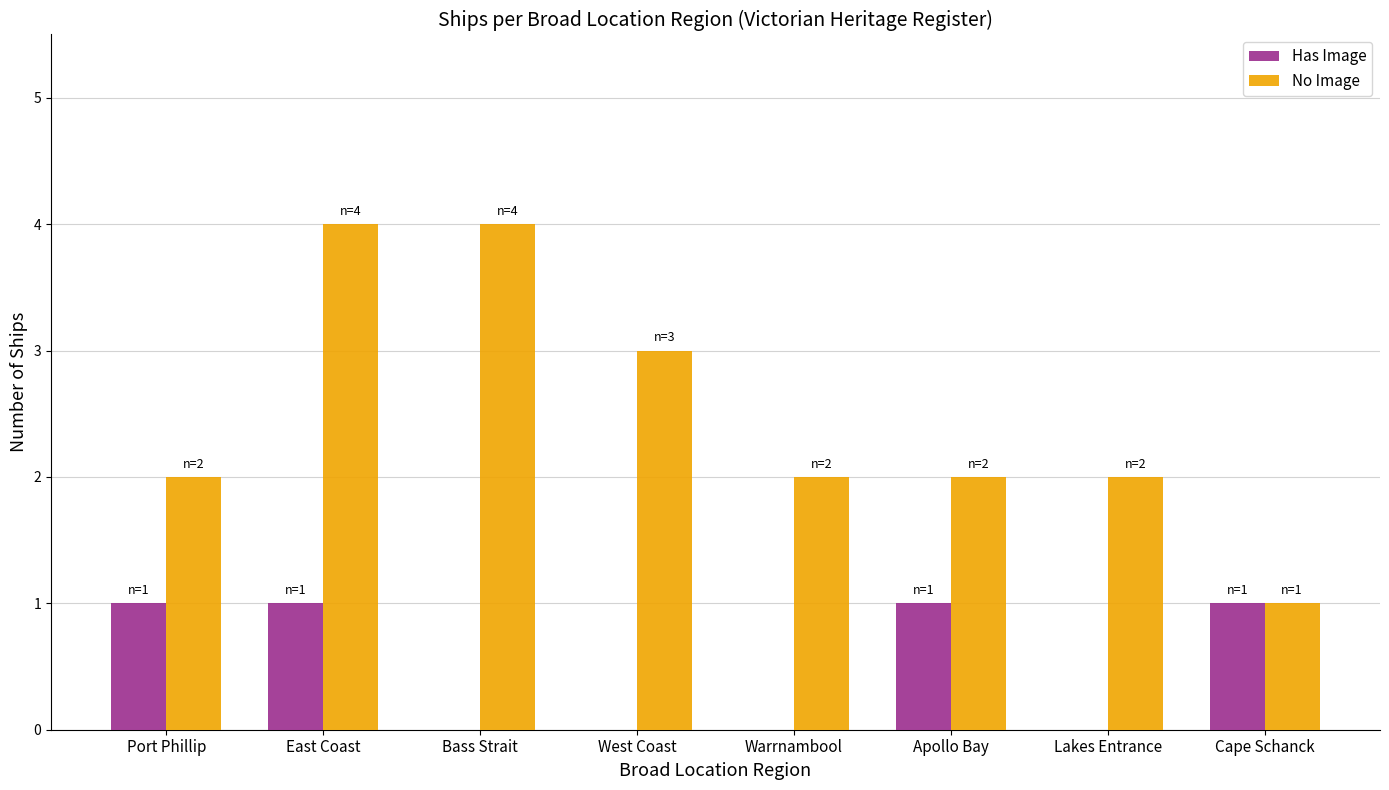

What is the highest value of the No Image series?

4